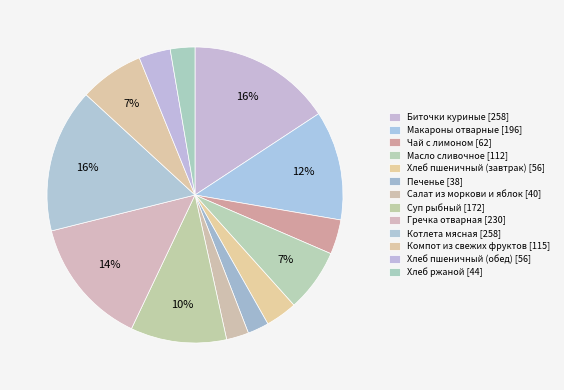

How many slices are in this pie chart?

13